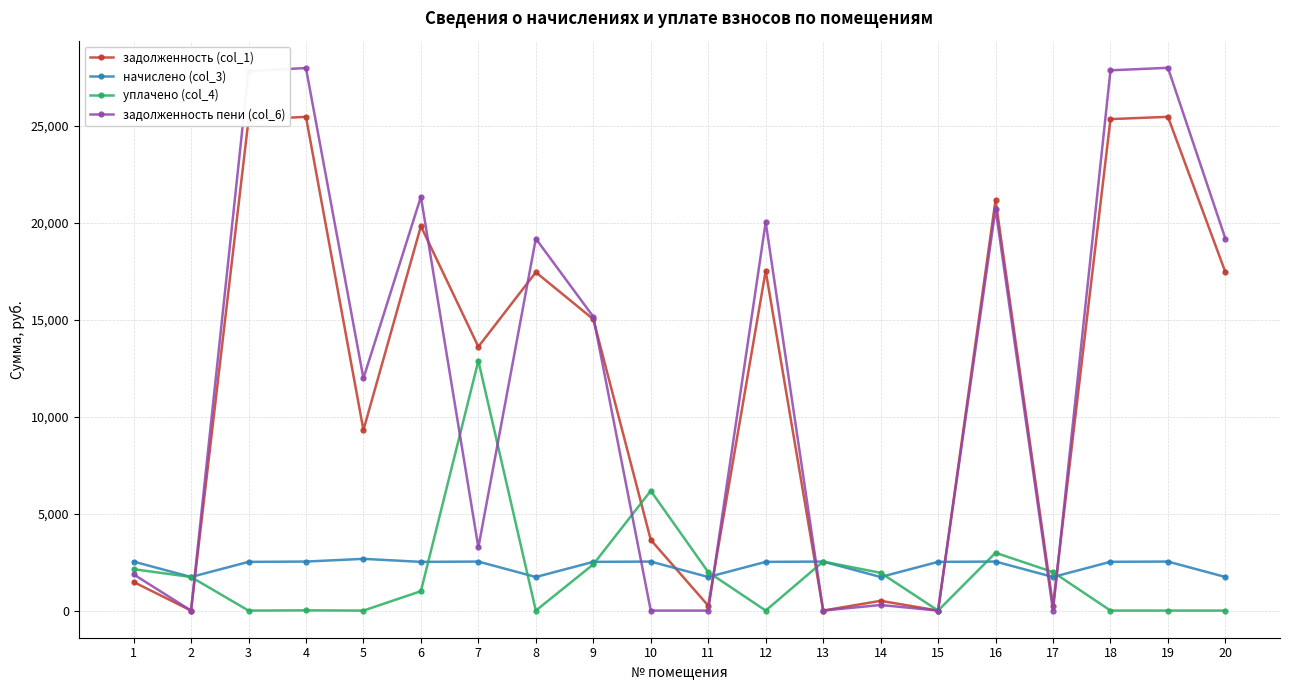

The value of задолженность пени (col_6) at 11 is 0.0. True or false?

True